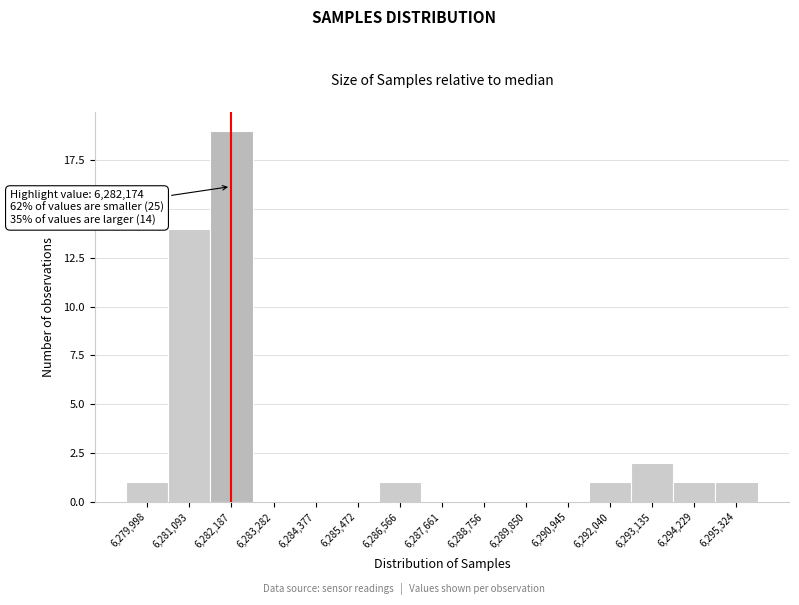

Over which range of the x-axis is the bar tallest?

6281600 to 6282800